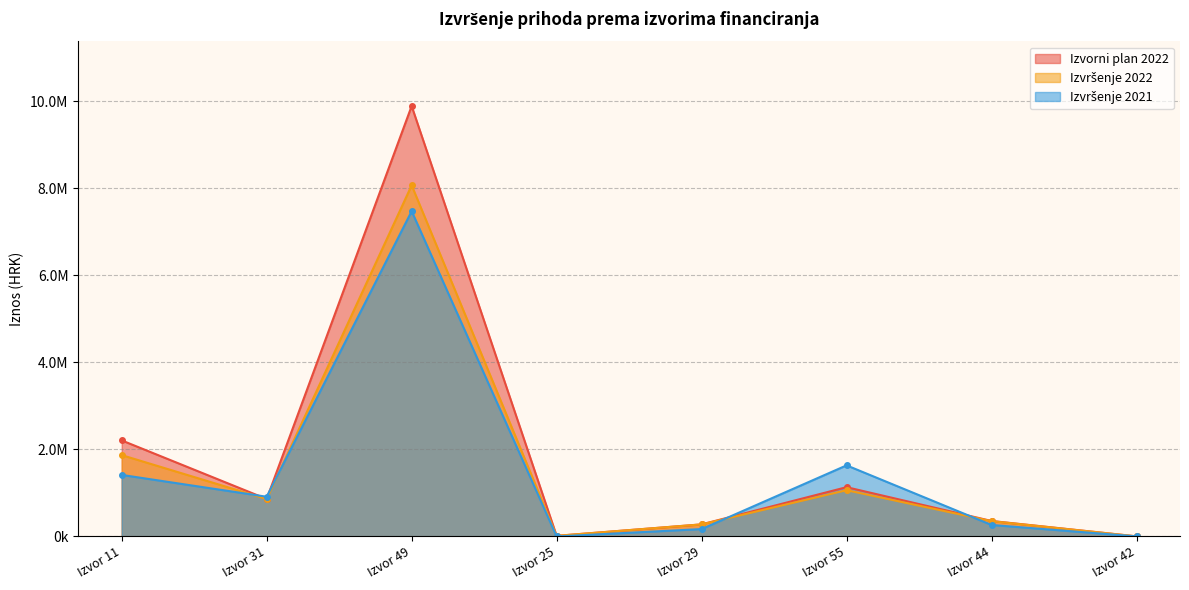

Between Izvor 25 and Izvor 31, which is larger?

Izvor 31